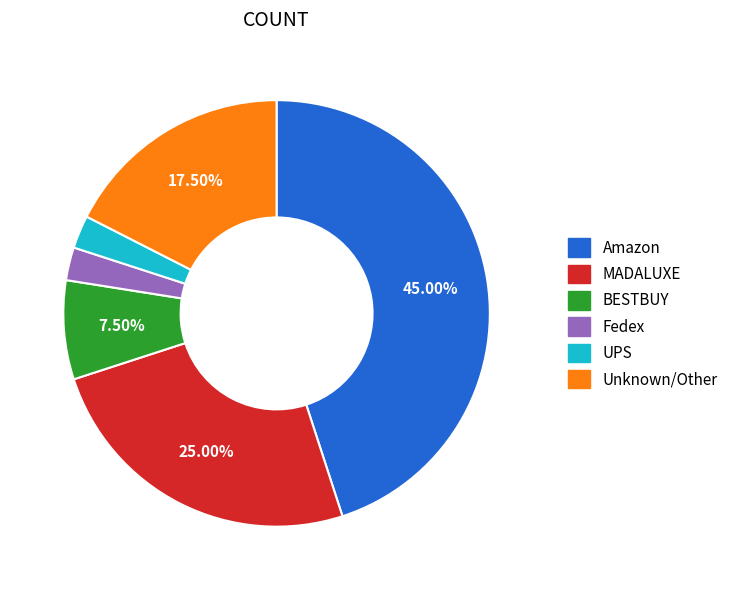

Which category has the biggest portion of the pie?

Amazon